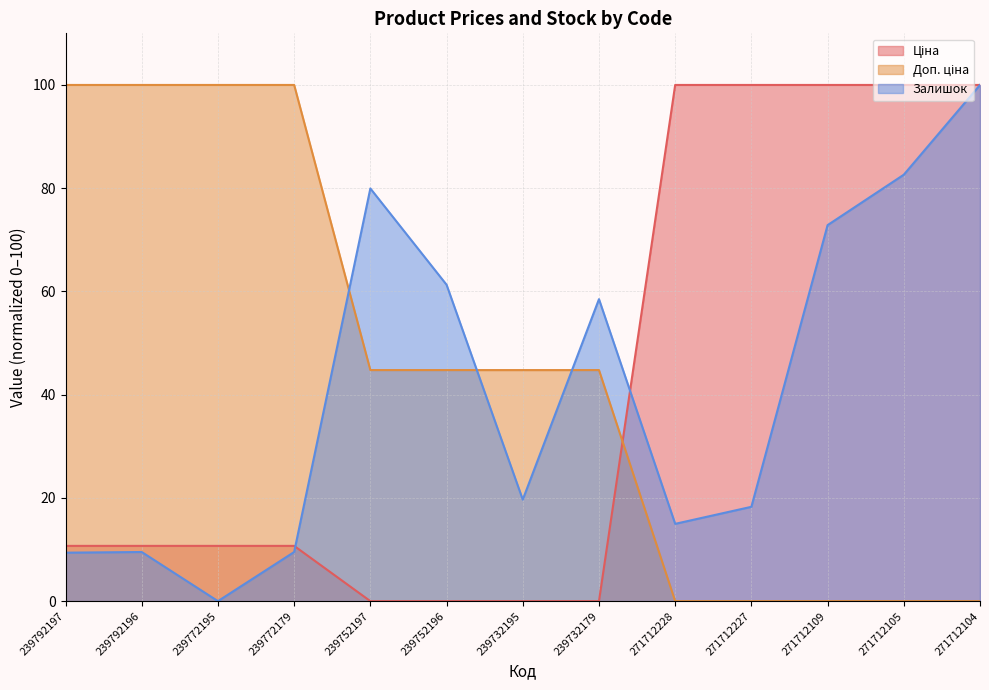

List the labels in order of Доп. ціна value, largest first.

239792197, 239792196, 239772195, 239772179, 239752197, 239752196, 239732195, 239732179, 271712228, 271712227, 271712109, 271712105, 271712104